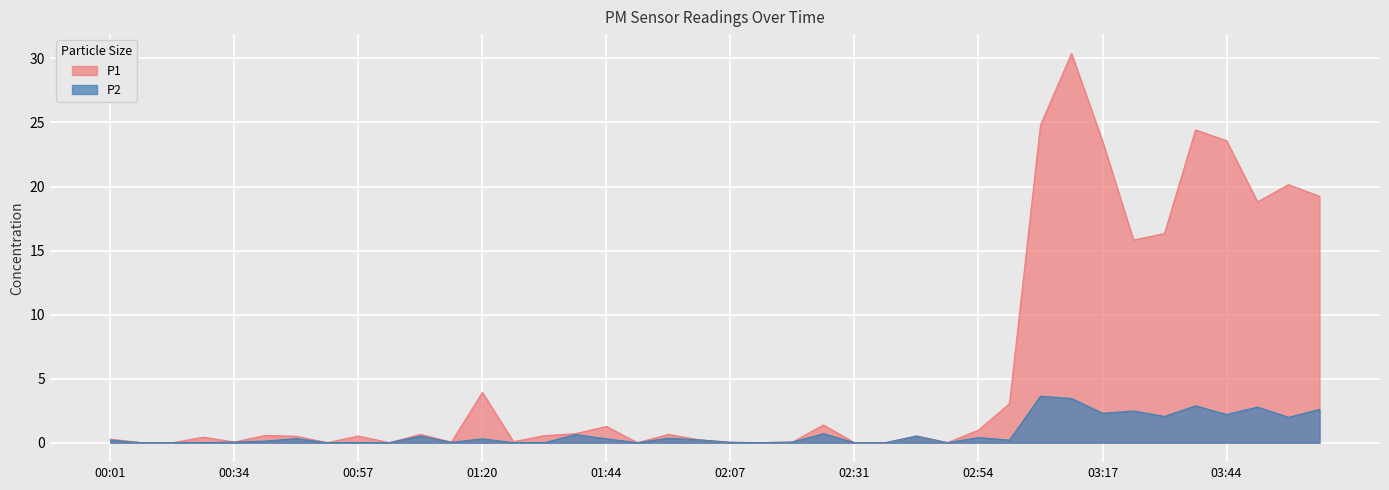

What is the difference between the P1 values at 02:31 and 03:06?

24.8